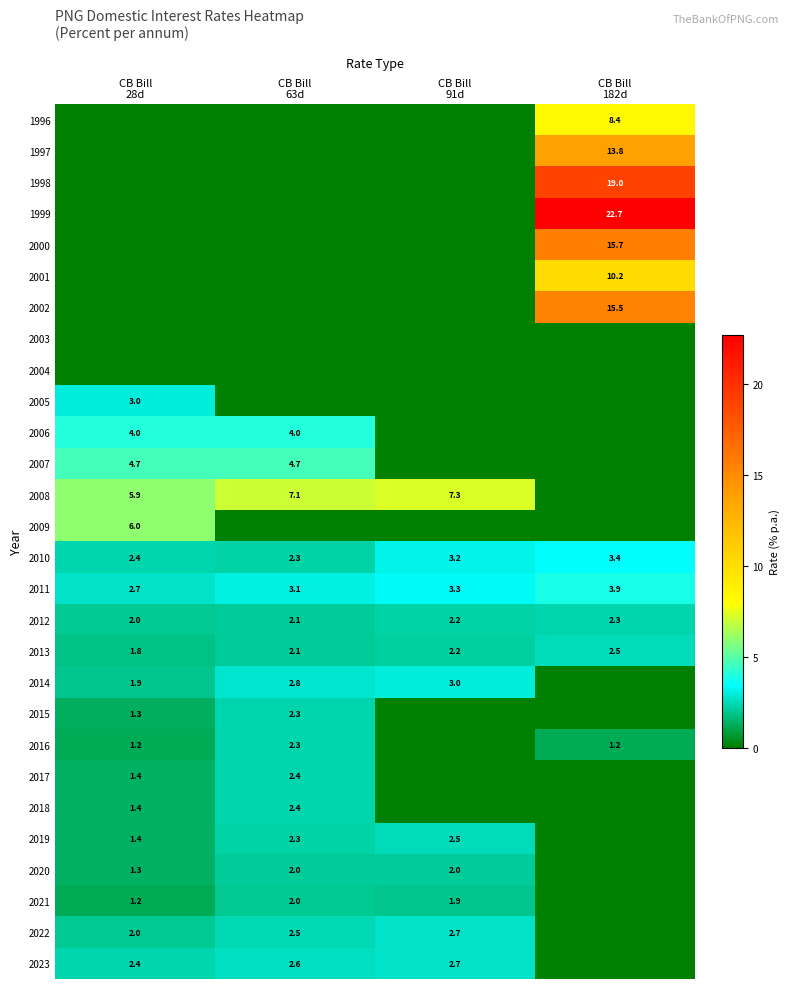

What is the maximum value shown in the chart?

22.7